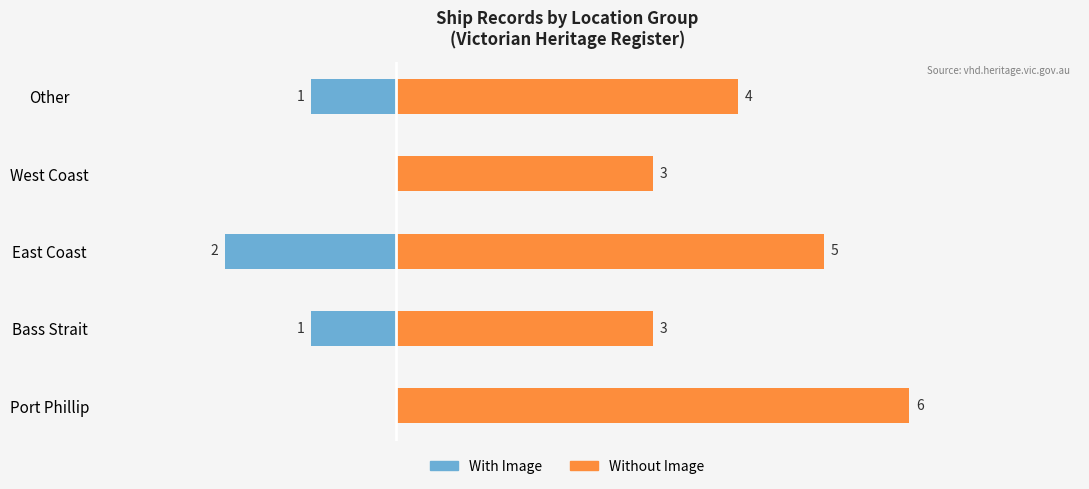

Reading left to right, what are all the values shown in this chart?

With Image: 0	-1	-2	0	-1
Without Image: 6	3	5	3	4